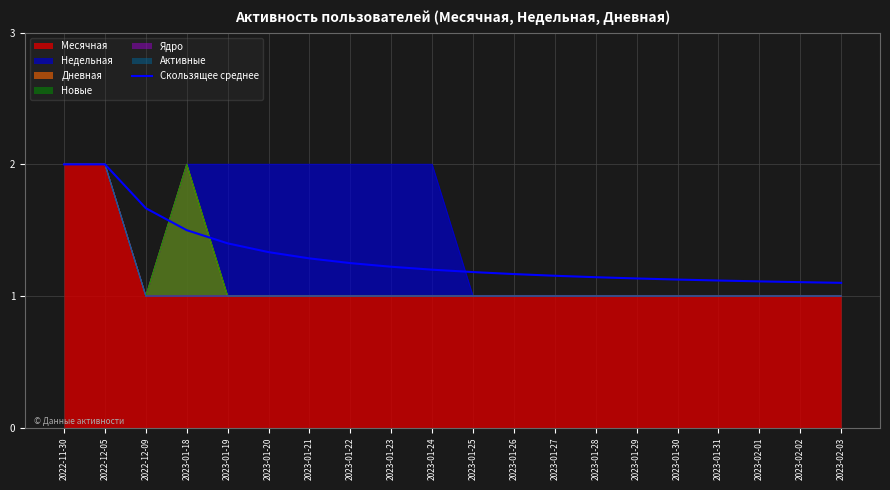

What is the maximum value shown in the chart?

2.0